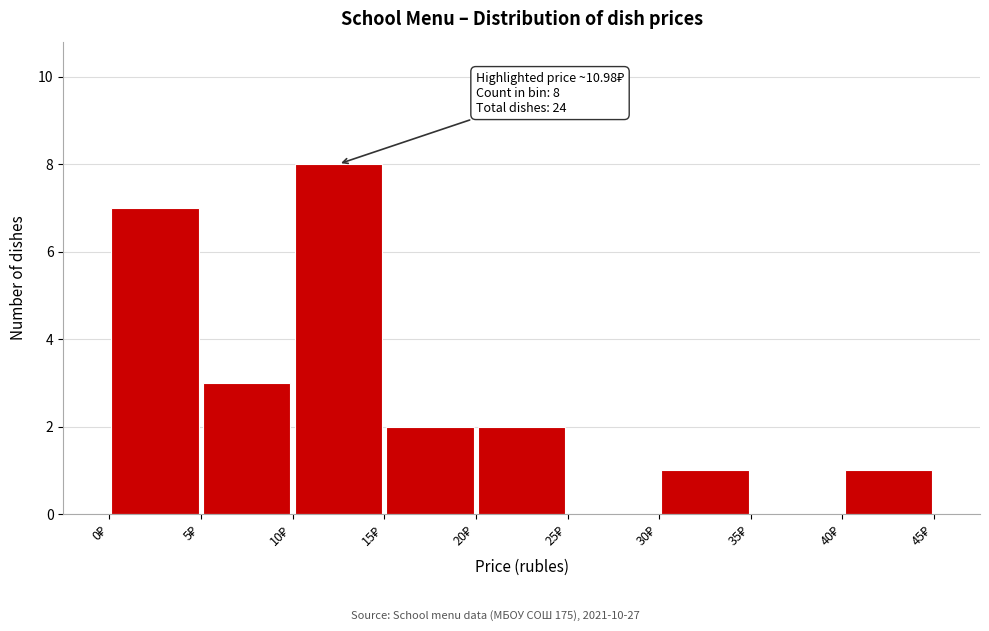

Over which range of the x-axis is the bar tallest?

10 to 15